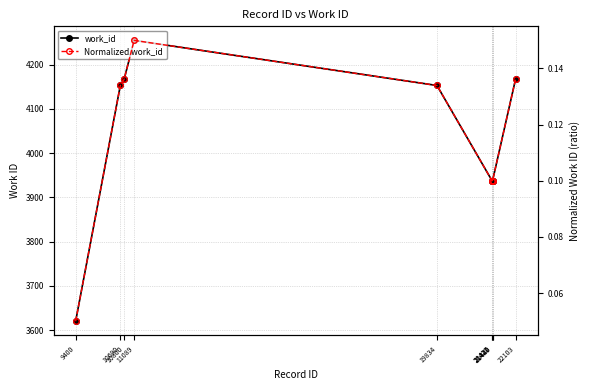

Reading left to right, extract all data points from this chart.

work_id: 9400=3620.0	10690=4153.0	10800=4167.0	11089=4255.0	19834=4153.0	21422=3938.0	21427=3938.0	21439=3938.0	21440=3938.0	22103=4167.0
Normalized work_id: 9400=0.1	10690=0.1	10800=0.1	11089=0.2	19834=0.1	21422=0.1	21427=0.1	21439=0.1	21440=0.1	22103=0.1